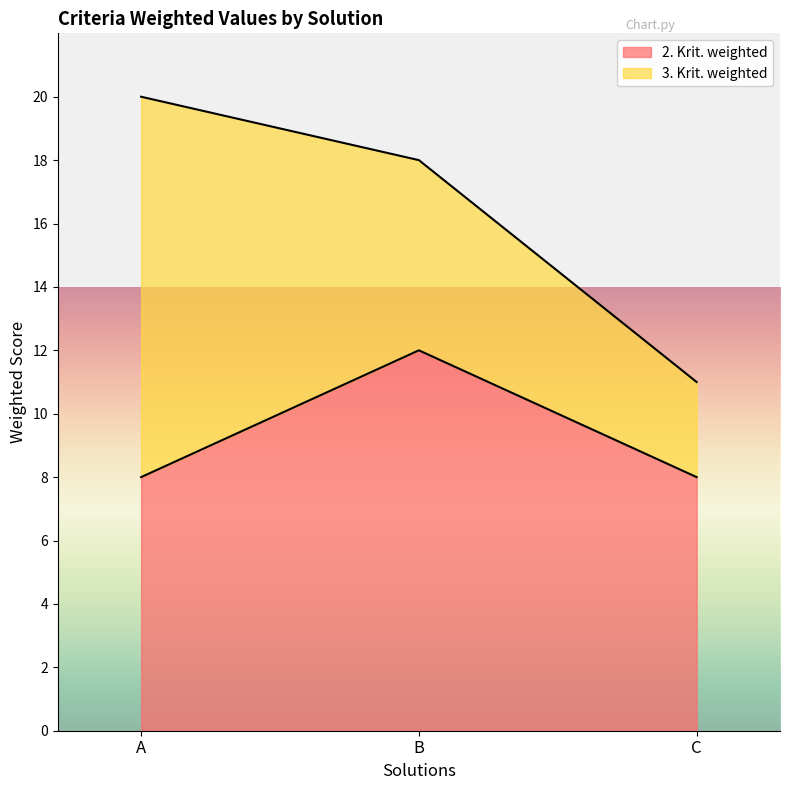

Approximately how many times larger is the value at A compared to B?

0.7